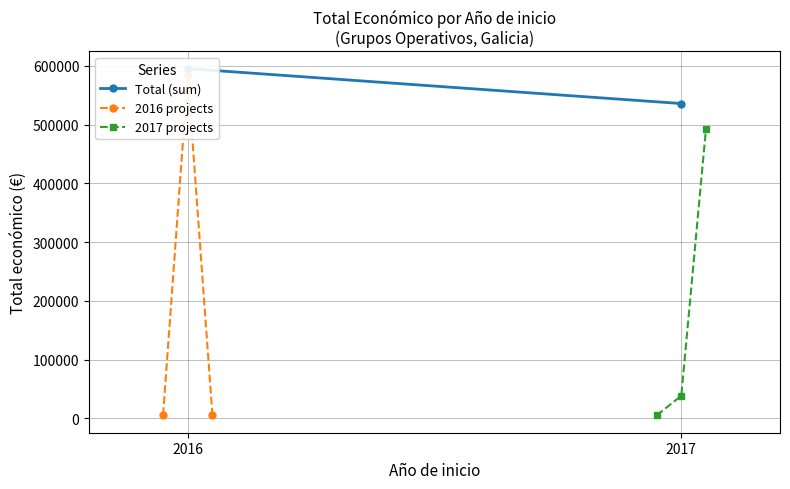

At which label is the value closest to 294261?

2017